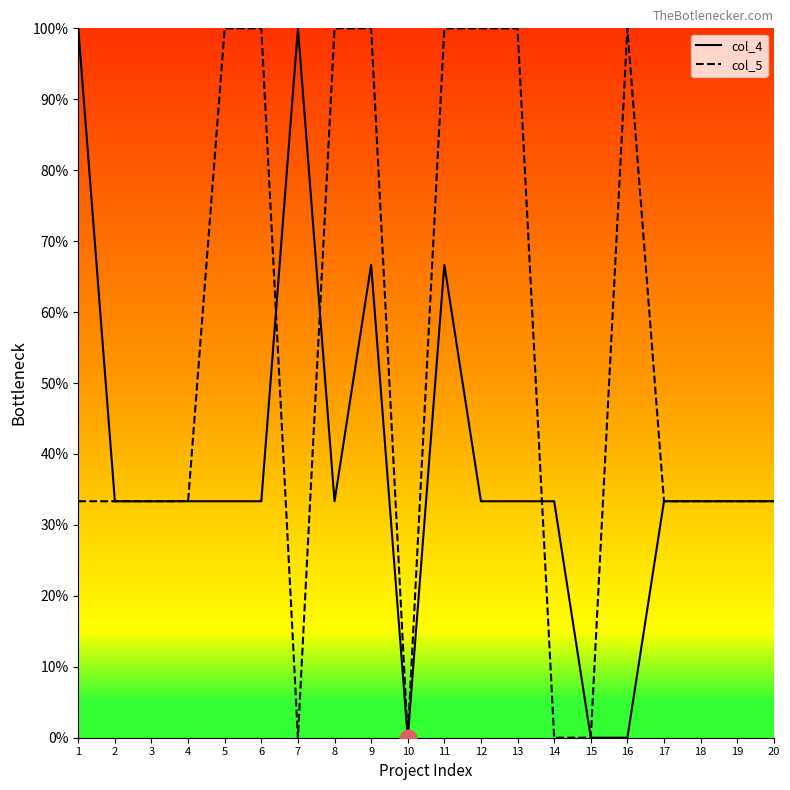

What is the difference between the second highest and second lowest values in the col_5 series?

100.0